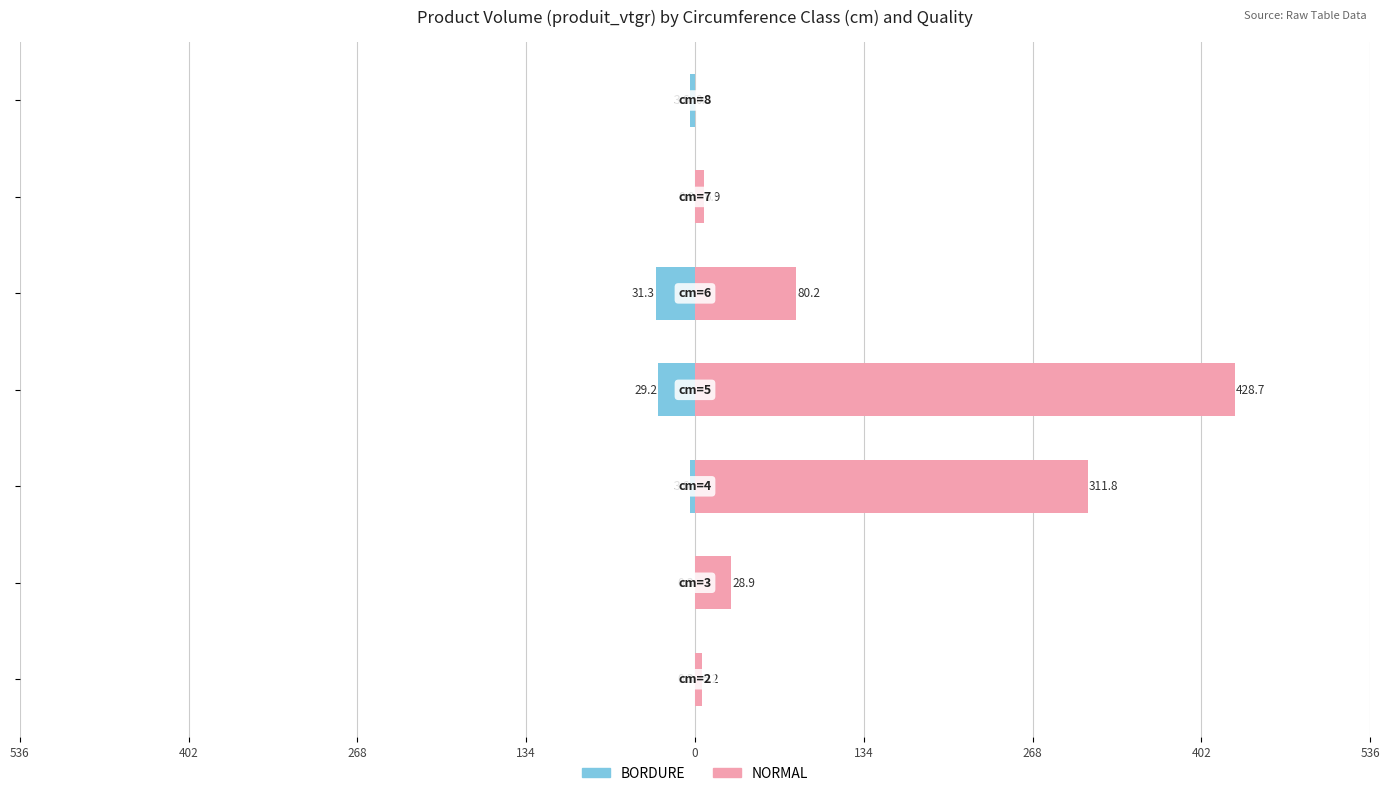

Which series has the largest total across all categories?

NORMAL